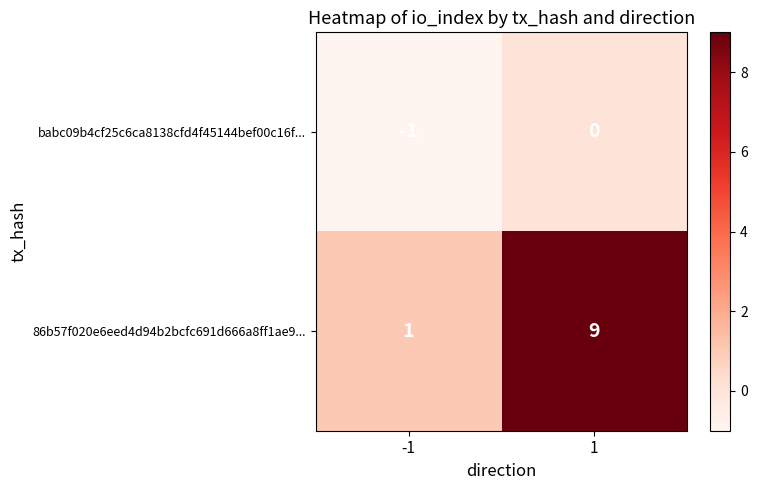

What is the maximum value shown in the chart?

9